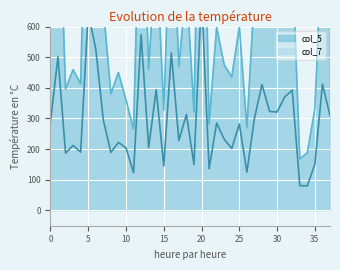

Is it true that col_5 equals 1092 at 29?

False